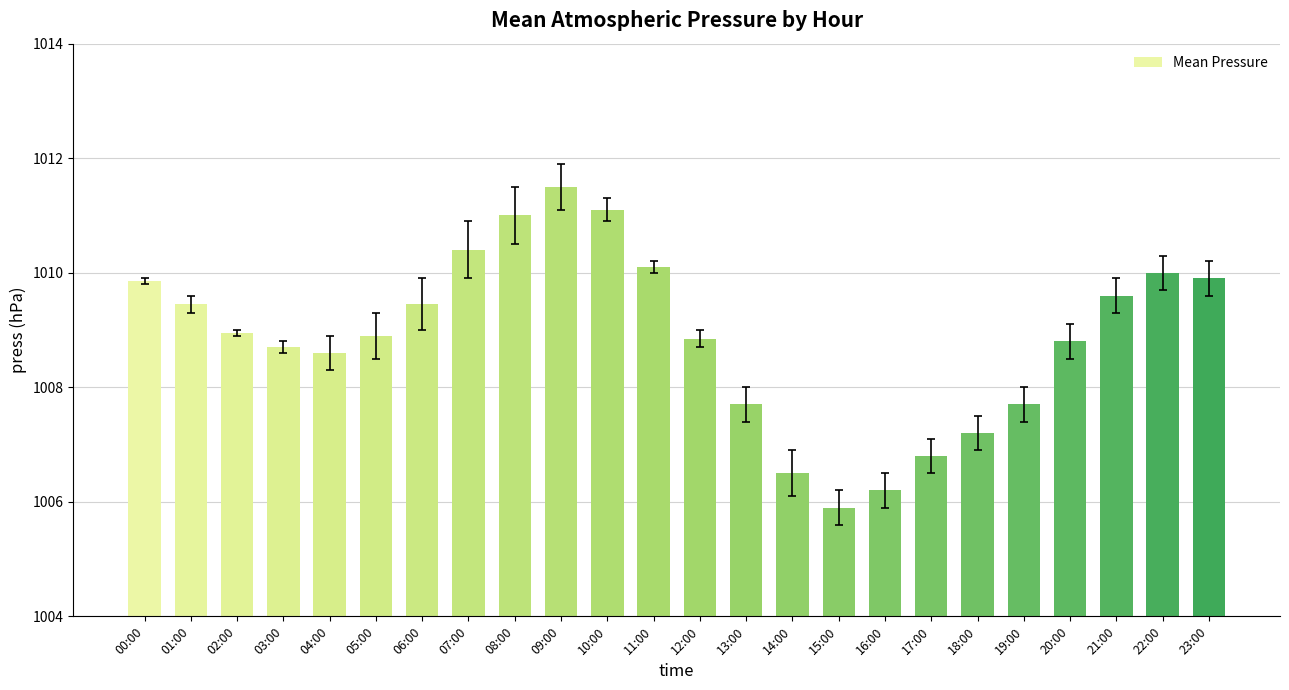

The value at 23:00 is 1632.4. True or false?

False